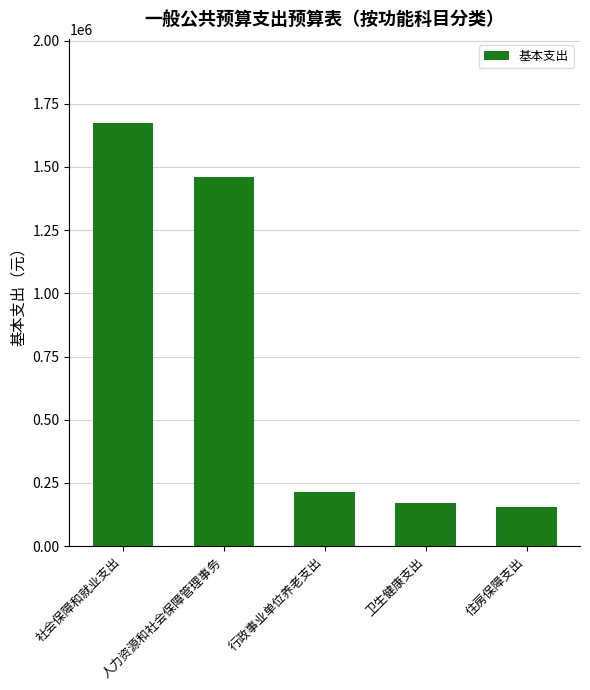

What is the value of the 5th bar from the left?

154416